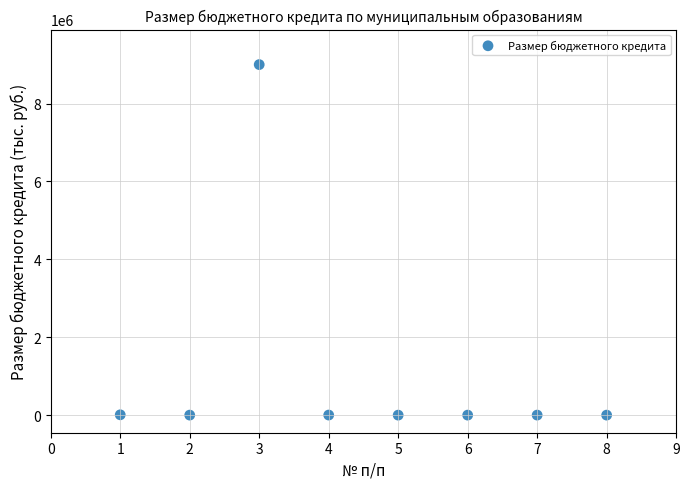

What is the range of X values (max minus min)?

7.0